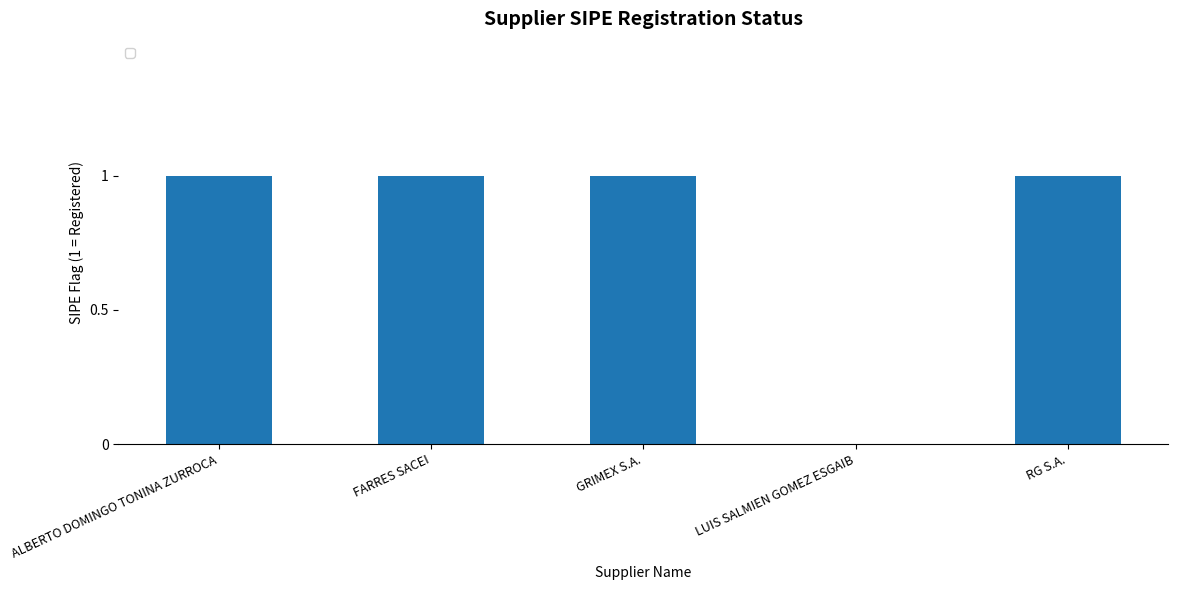

True or false: the data shows 1 at FARRES SACEI.

True